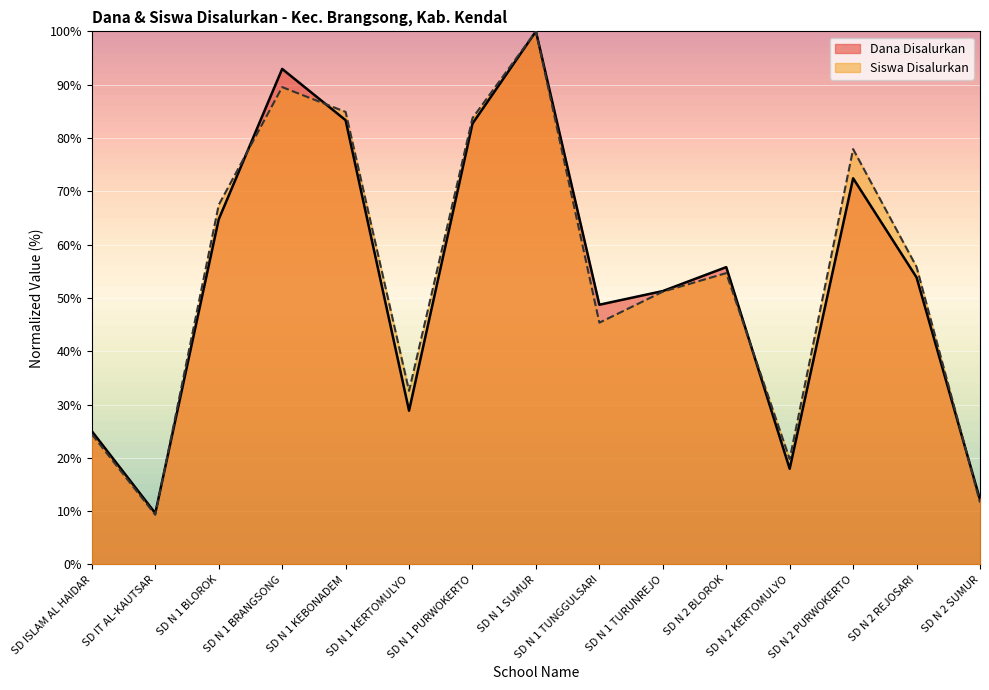

List the series in order of their overall mean, lowest first.

Dana Disalurkan, Siswa Disalurkan